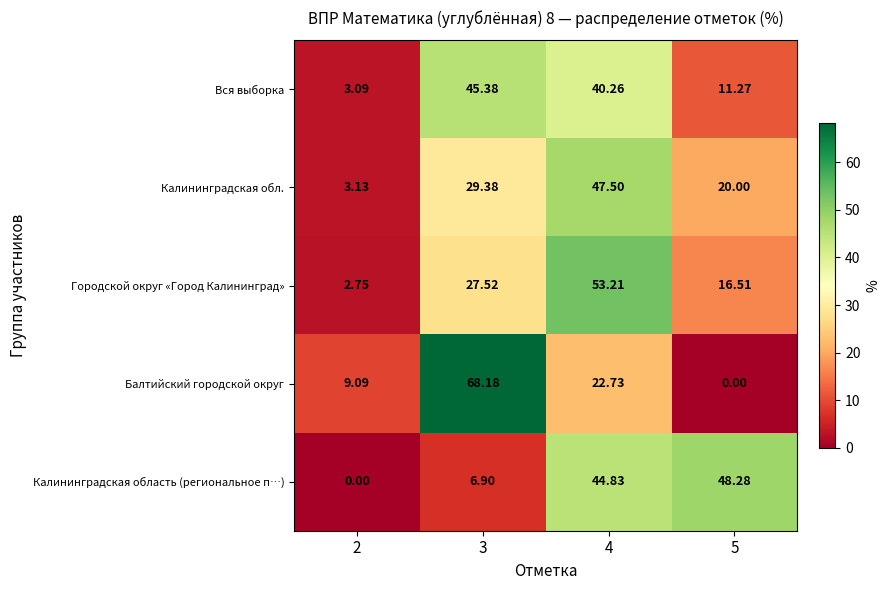

At how many categories does at least one series exceed 26?

3